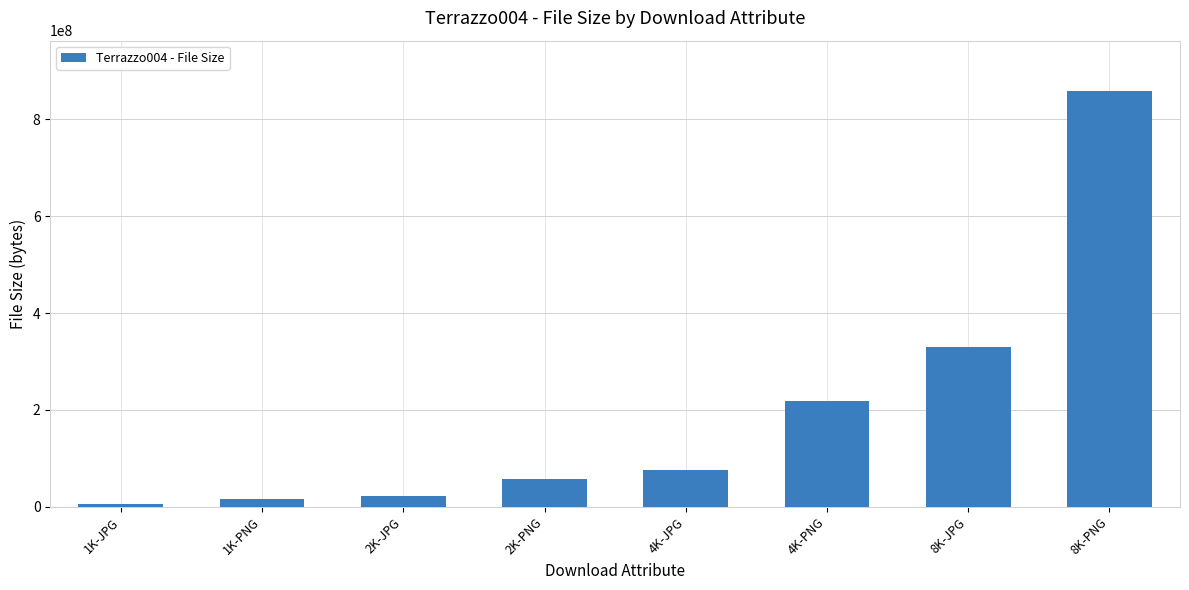

Are the bars grouped side by side (vs. stacked)?

No